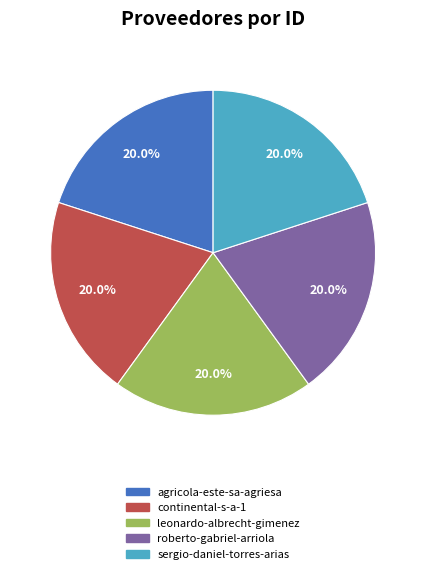

Combined, what portion of the pie is continental-s-a-1 and leonardo-albrecht-gimenez?

40.0%